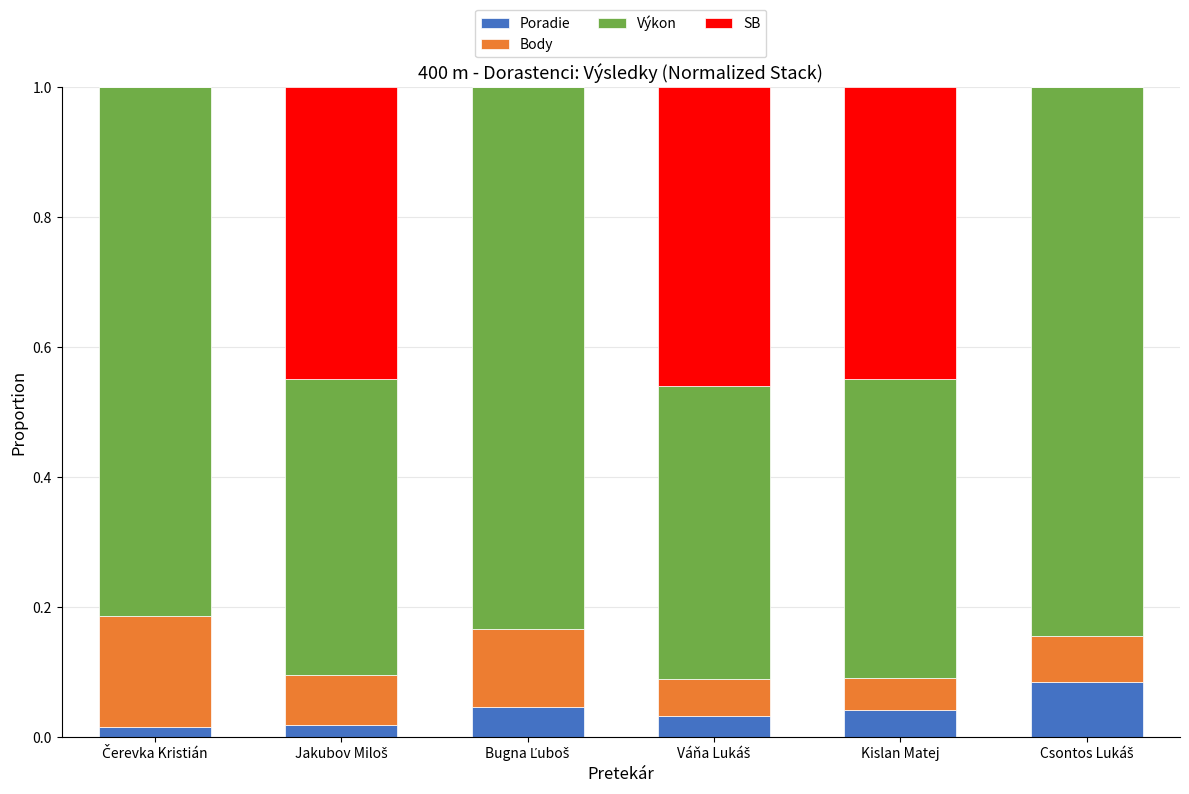

True or false: Poradie has a value of 0.0 at Kislan Matej.

True